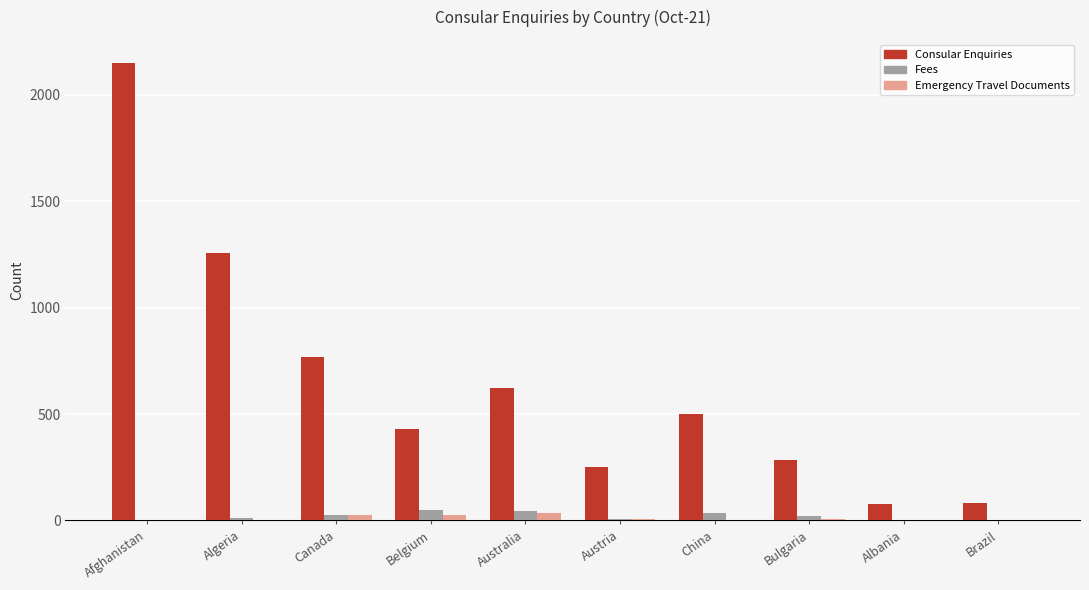

What is the total value across all series at Austria?

264